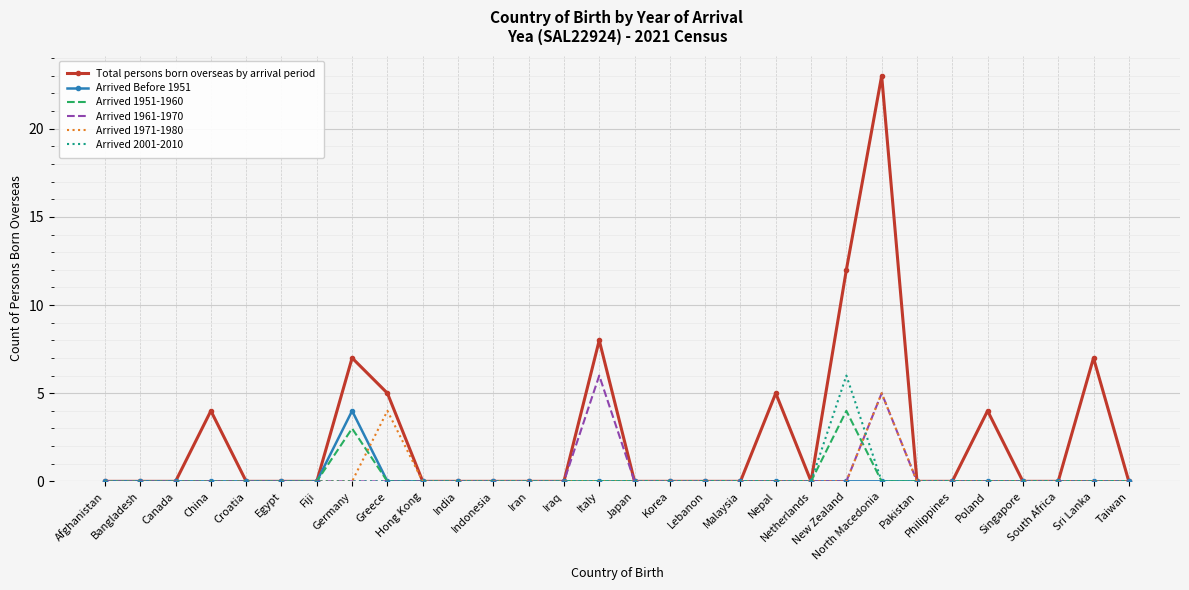

What is the greatest value displayed?

23